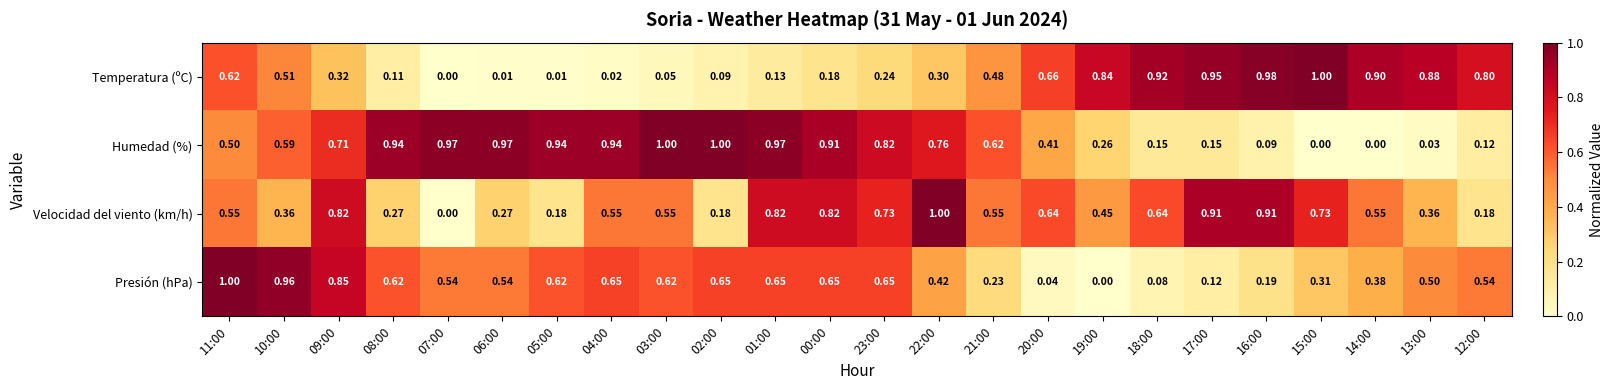

Is the value of Velocidad del viento (km/h) at 08:00 greater than the value of Presión (hPa) at 23:00?

No